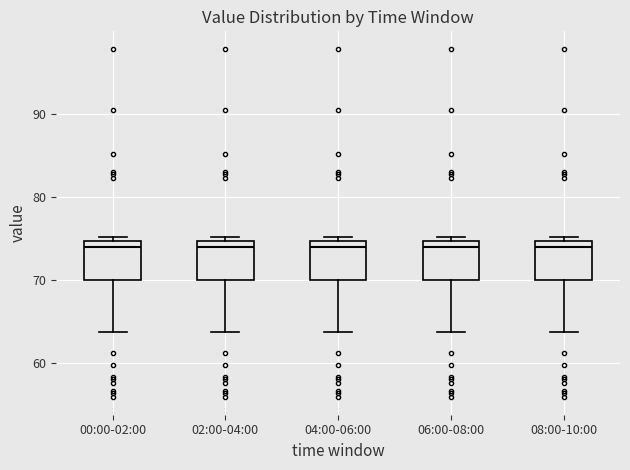

Reading left to right, transcribe this box plot: for each box, give where its median line is, the range the box spans, and where its two whiskers end, as read against the y-axis. The values are not printed on the chart, so give them approximately, as read against the axis.

00:00-02:00: median 74, box 70 to 75, whiskers 64 to 75 (just above the box's upper edge)
02:00-04:00: median 74, box 70 to 75, whiskers 64 to 75 (just above the box's upper edge)
04:00-06:00: median 74, box 70 to 75, whiskers 64 to 75 (just above the box's upper edge)
06:00-08:00: median 74, box 70 to 75, whiskers 64 to 75 (just above the box's upper edge)
08:00-10:00: median 74, box 70 to 75, whiskers 64 to 75 (just above the box's upper edge)